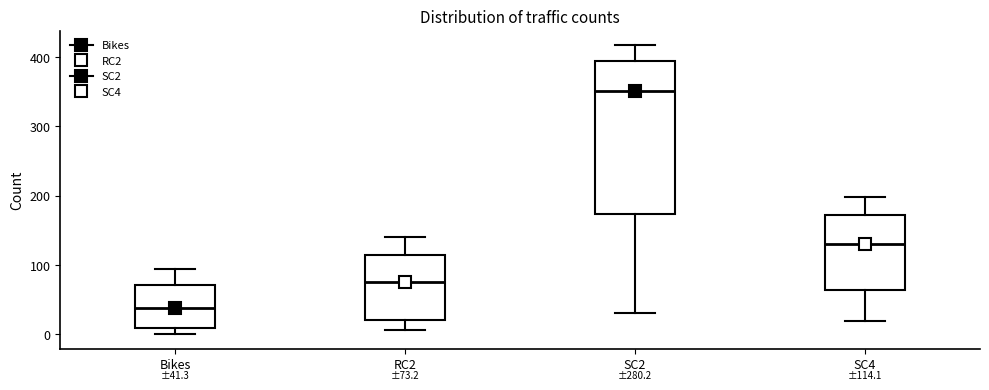

Which box is the tallest, from its lower edge to its upper edge?

SC2